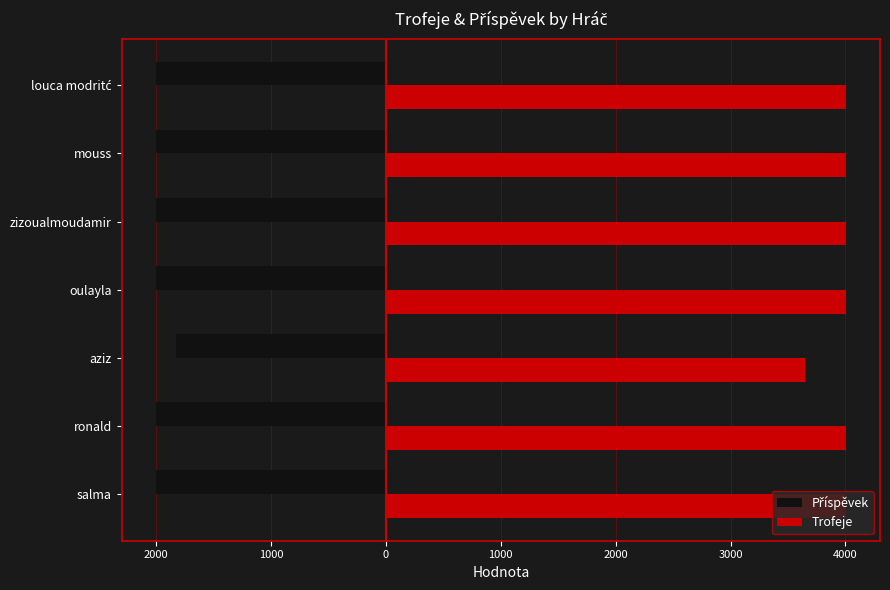

What is the value of the Trofeje bar at the 1st from the left?

4001